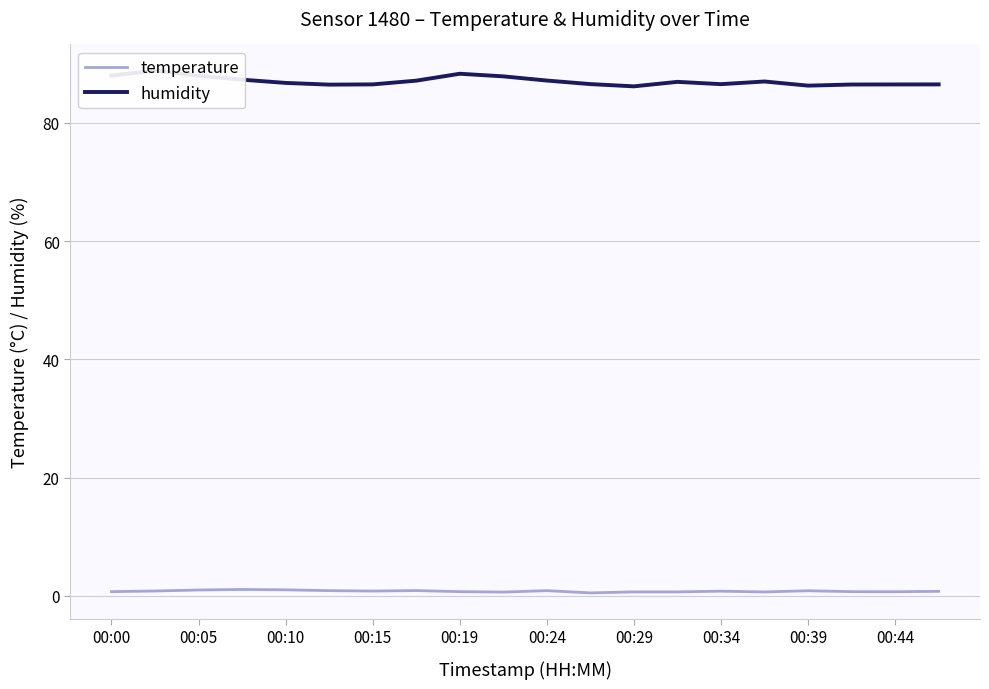

Between 00:15 and 00:34, which series saw the biggest shift?

humidity